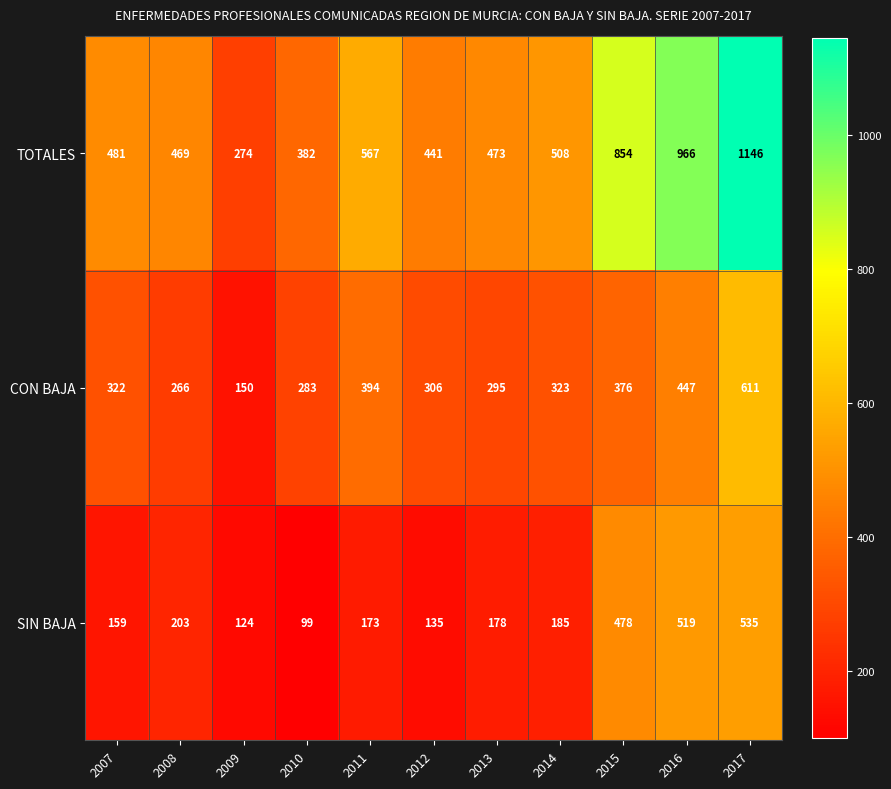

What is the smallest value displayed?

99